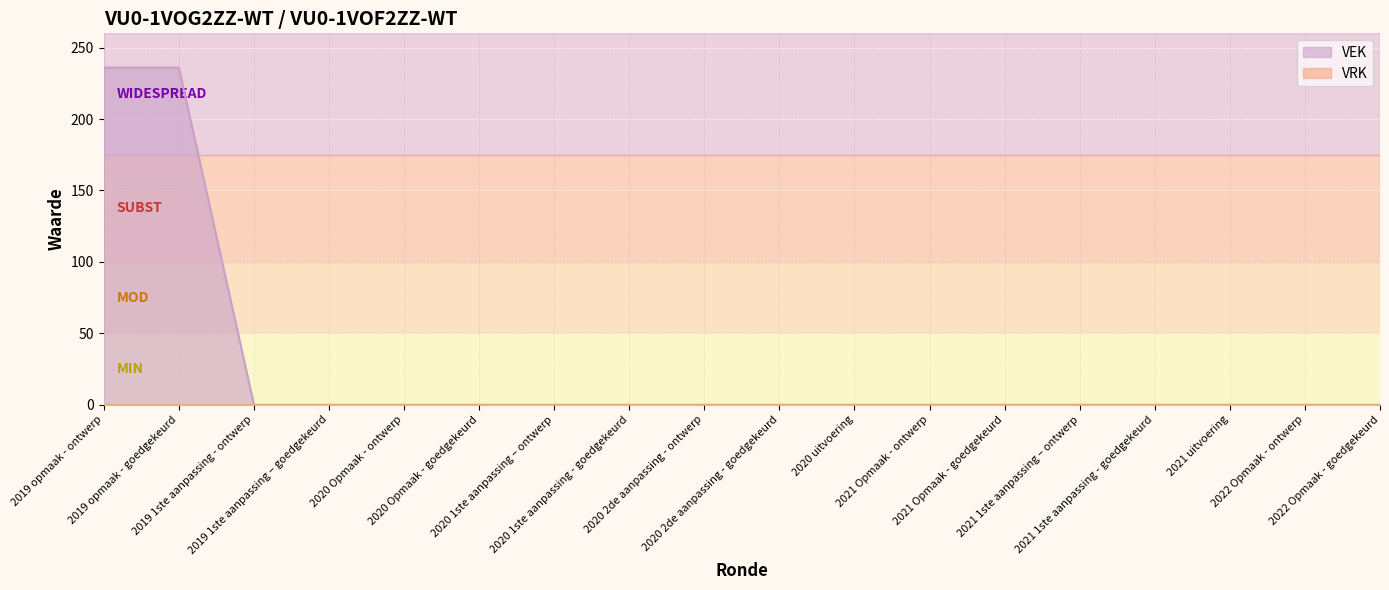

What is the difference between the second highest and second lowest values?

236